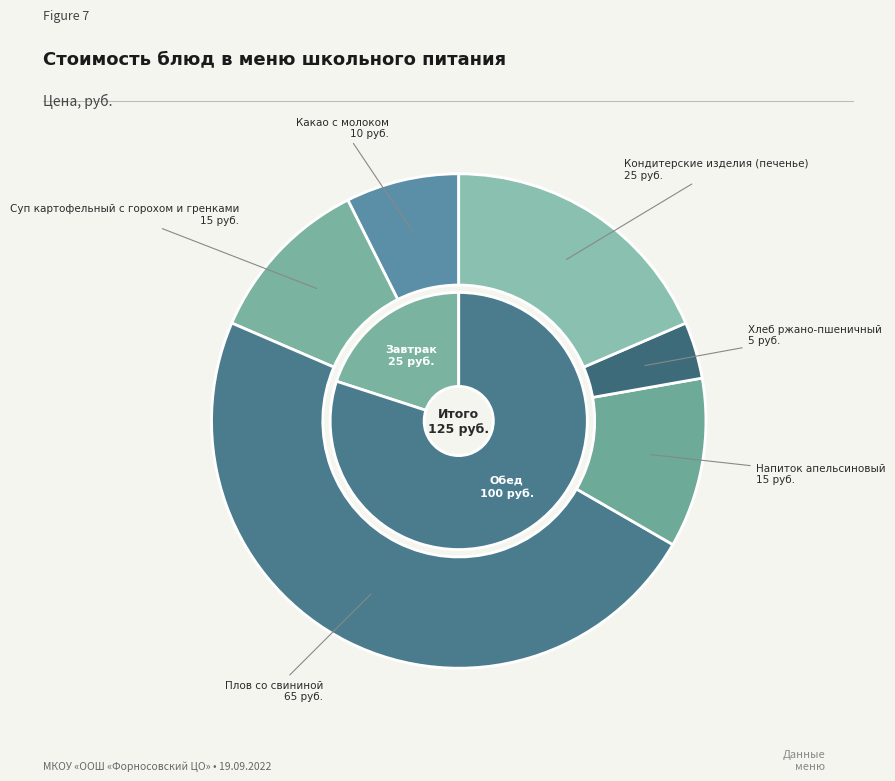

How many slices are in this pie chart?

6